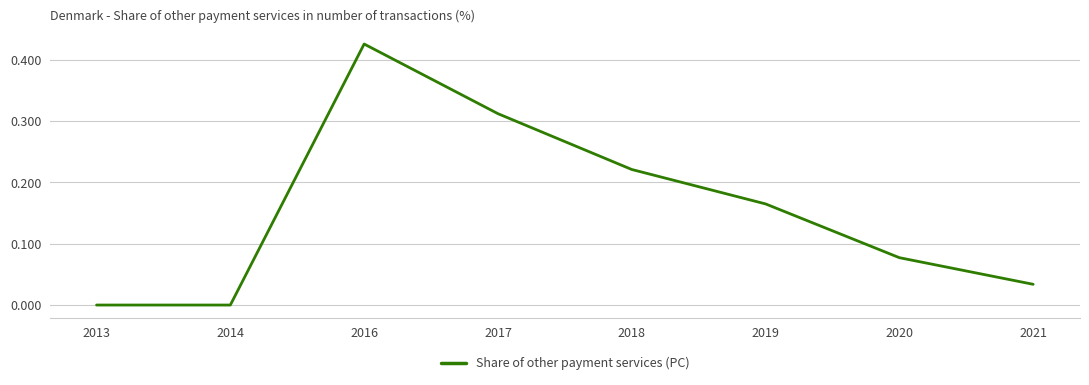

Which label corresponds to the largest value in the chart?

2016